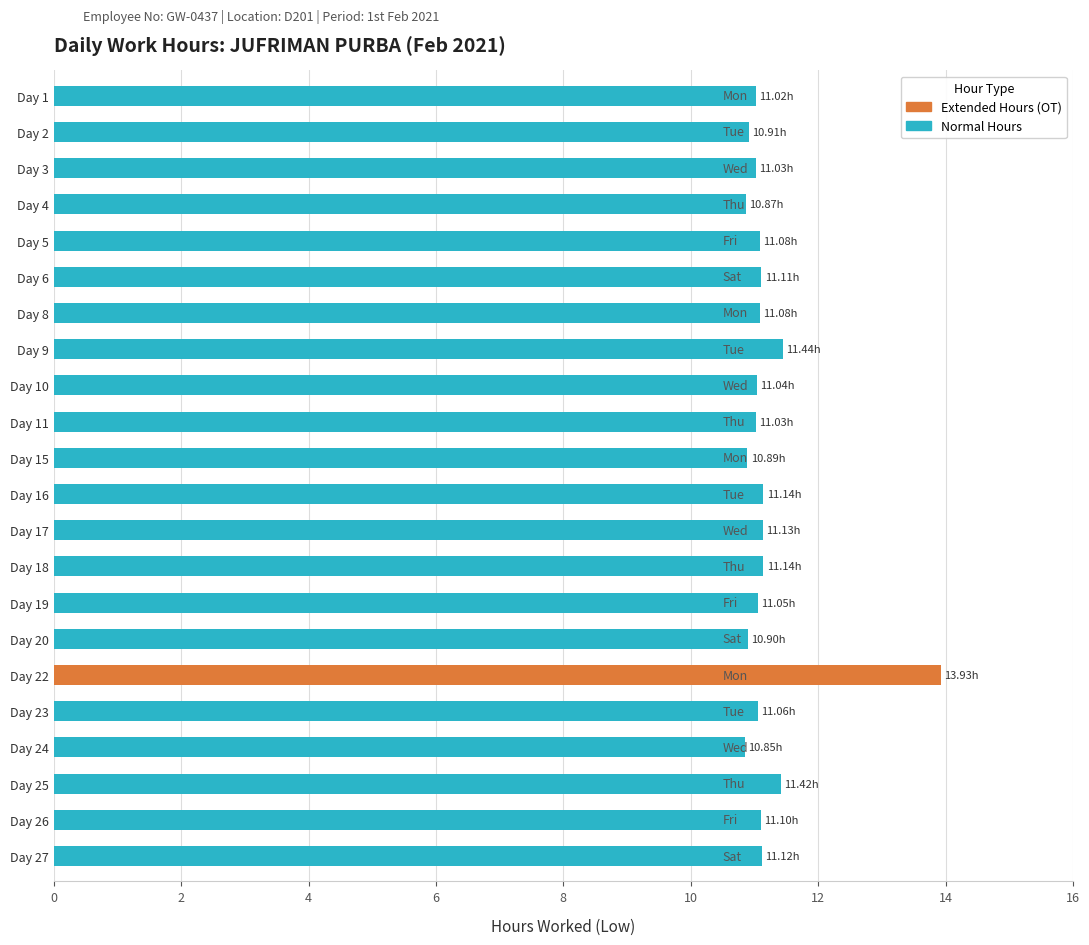

Between Day 6 and Day 22, which series saw the biggest shift?

Extended Hours (OT)